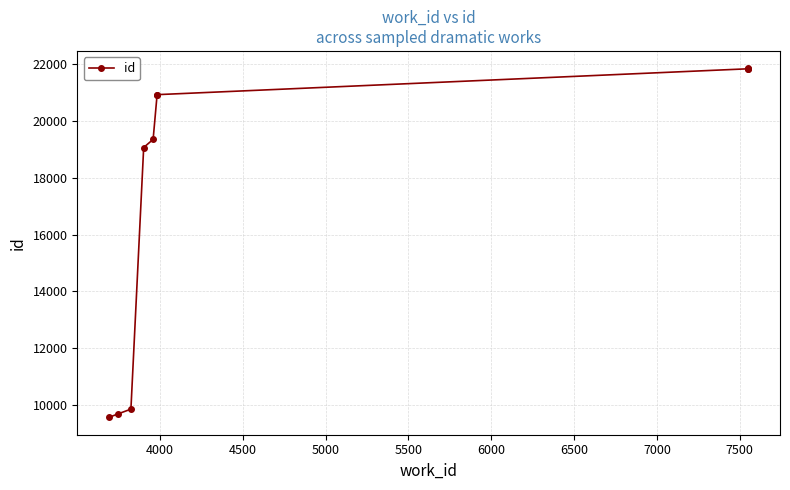

Count the number of data series in this chart.

1